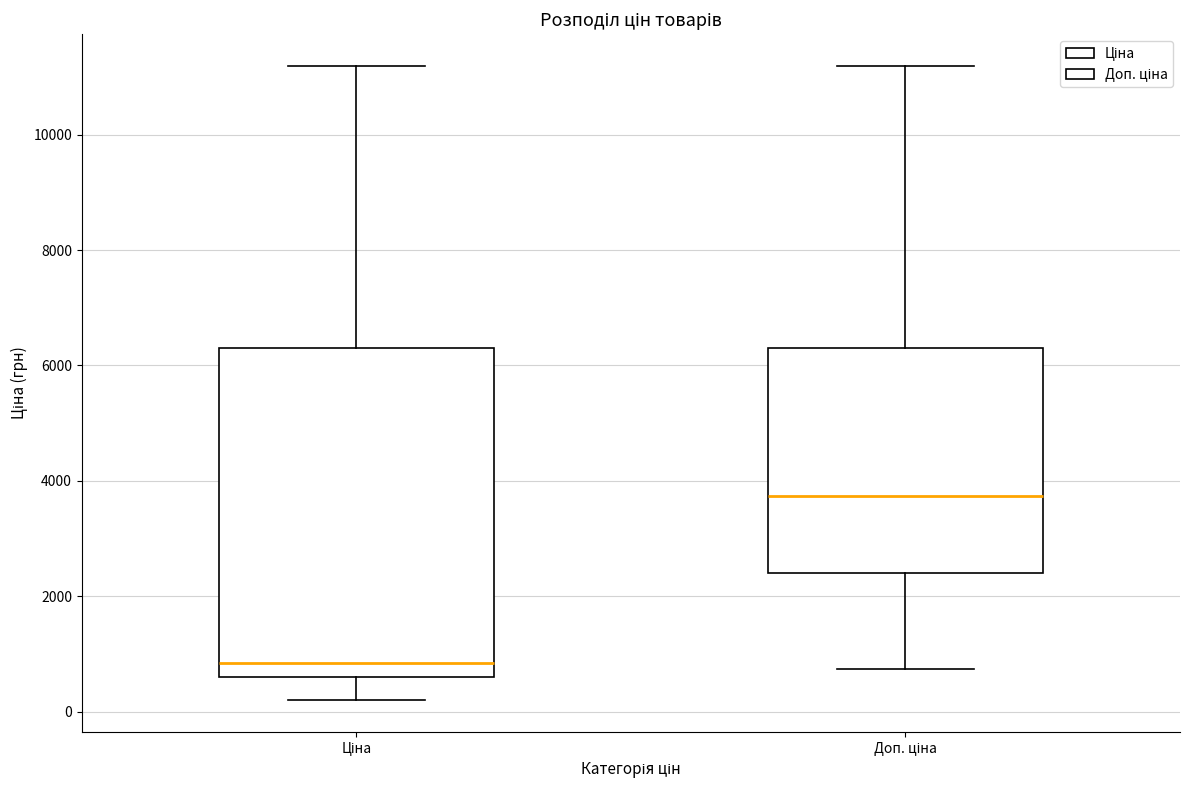

Reading left to right, read every box against the y-axis: the position of its median line, the range the box covers, and the ends of its whiskers. The values are not printed on the chart, so give them approximately, as read against the axis.

Ціна: median 800, box 600 to 6400, whiskers 200 to 11200
Доп. ціна: median 3800, box 2400 to 6400, whiskers 800 to 11200